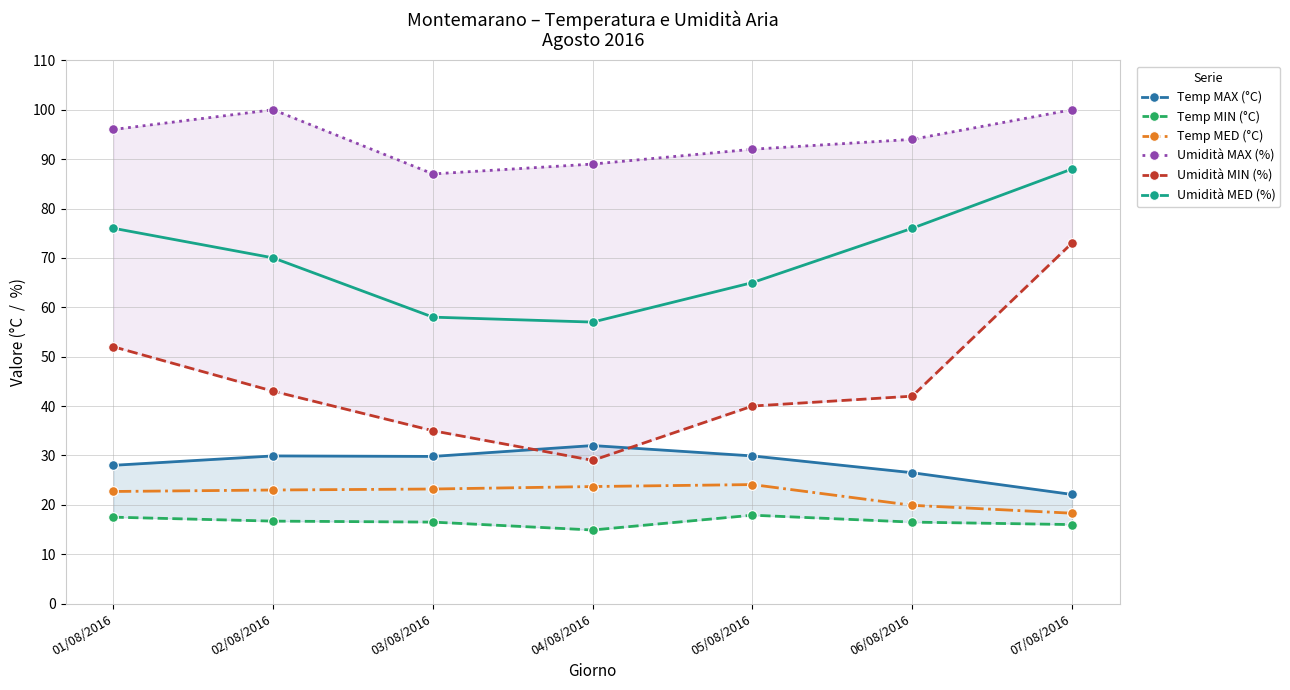

At which label does Temp MAX (°C) reach its peak?

04/08/2016